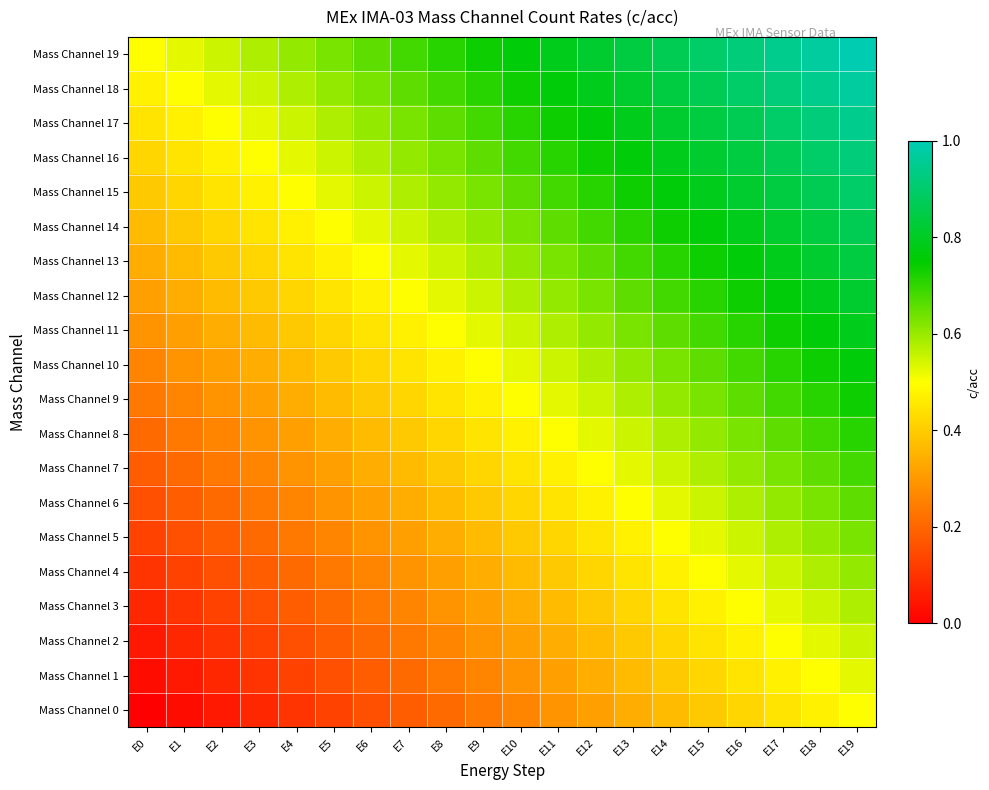

List the series in order of their peak value, highest first.

Mass Channel 19, Mass Channel 18, Mass Channel 17, Mass Channel 16, Mass Channel 15, Mass Channel 14, Mass Channel 13, Mass Channel 12, Mass Channel 11, Mass Channel 10, Mass Channel 9, Mass Channel 8, Mass Channel 7, Mass Channel 6, Mass Channel 5, Mass Channel 4, Mass Channel 3, Mass Channel 2, Mass Channel 1, Mass Channel 0